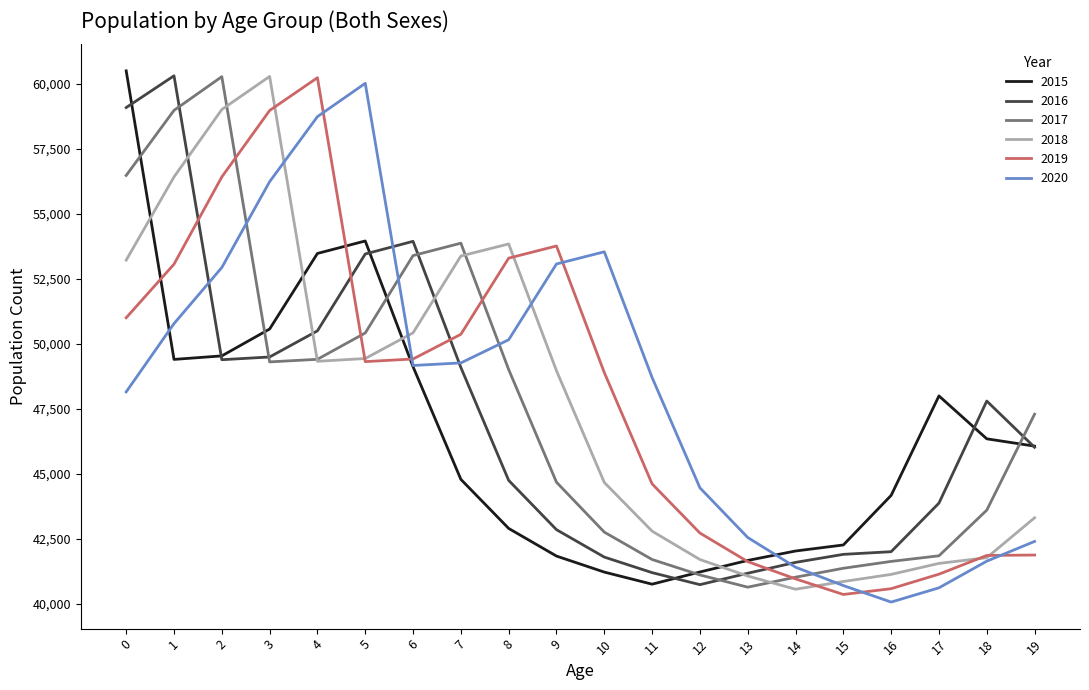

What is the approximate value of 2017 at 13, to the nearest 50?

40650